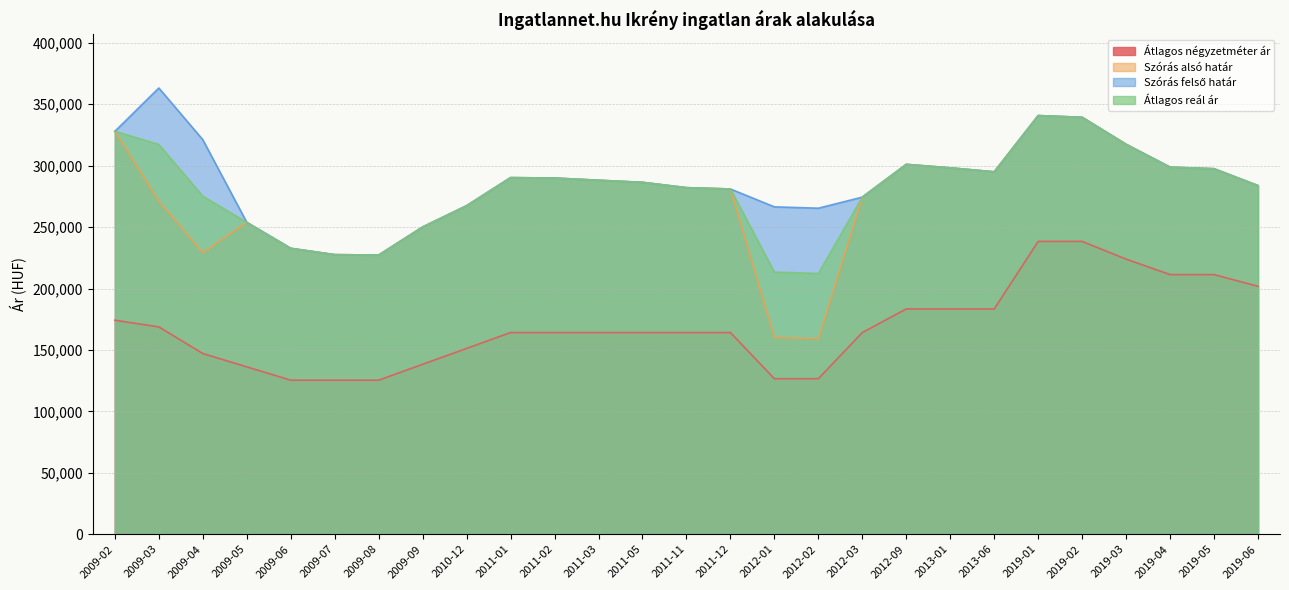

At which label is Szórás alsó határ closest to 249958?

2009-09